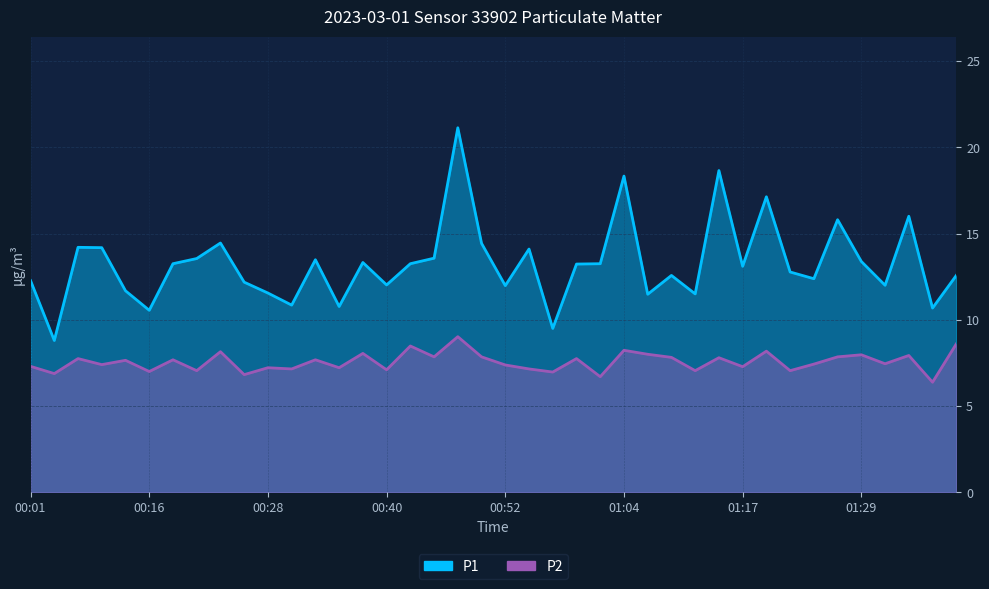

Which has a higher value, 01:26 or 00:50?

01:26